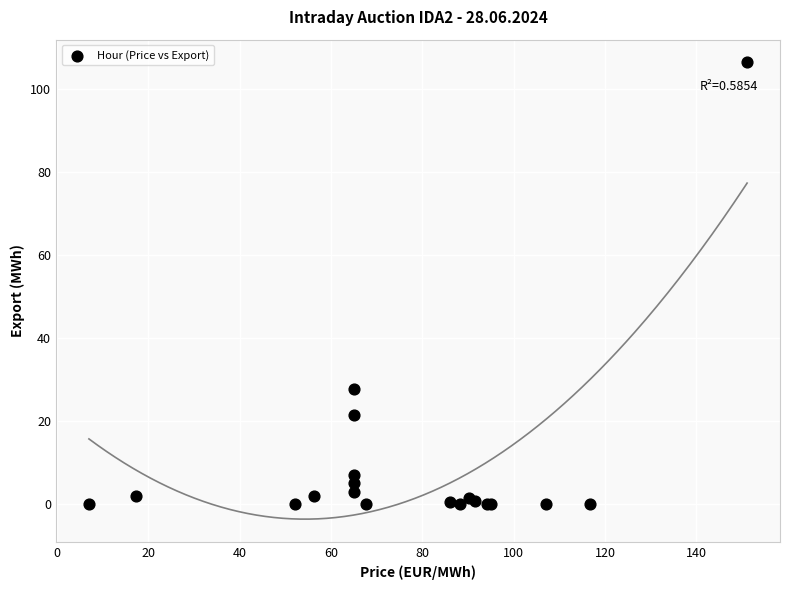

What Y value in the scatter plot is closest to 53?

27.8